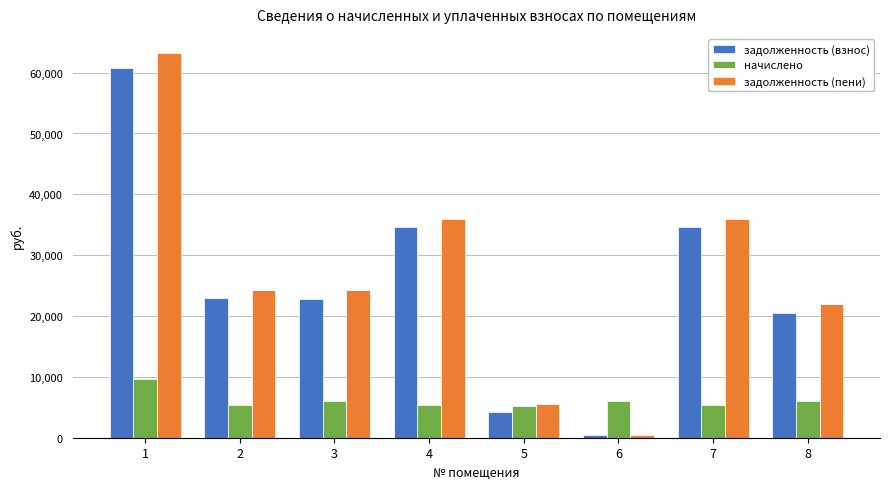

What is the total value across all series at 4?

75972.0